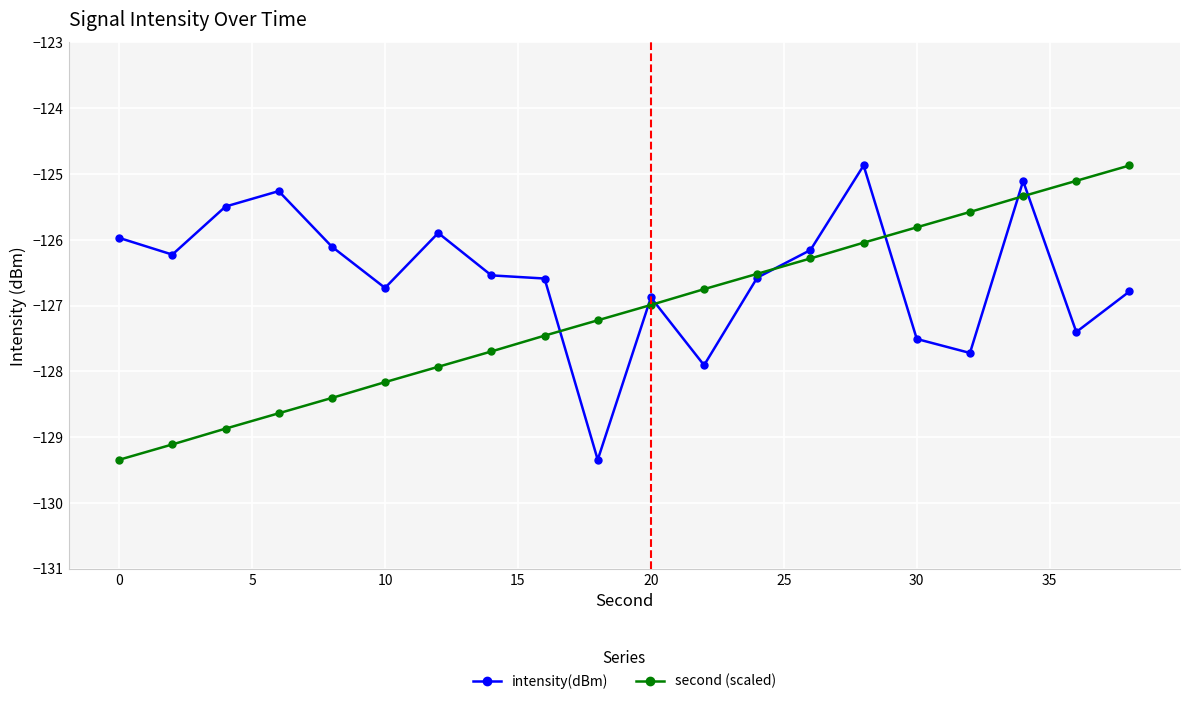

At how many categories does at least one series exceed -125?

2